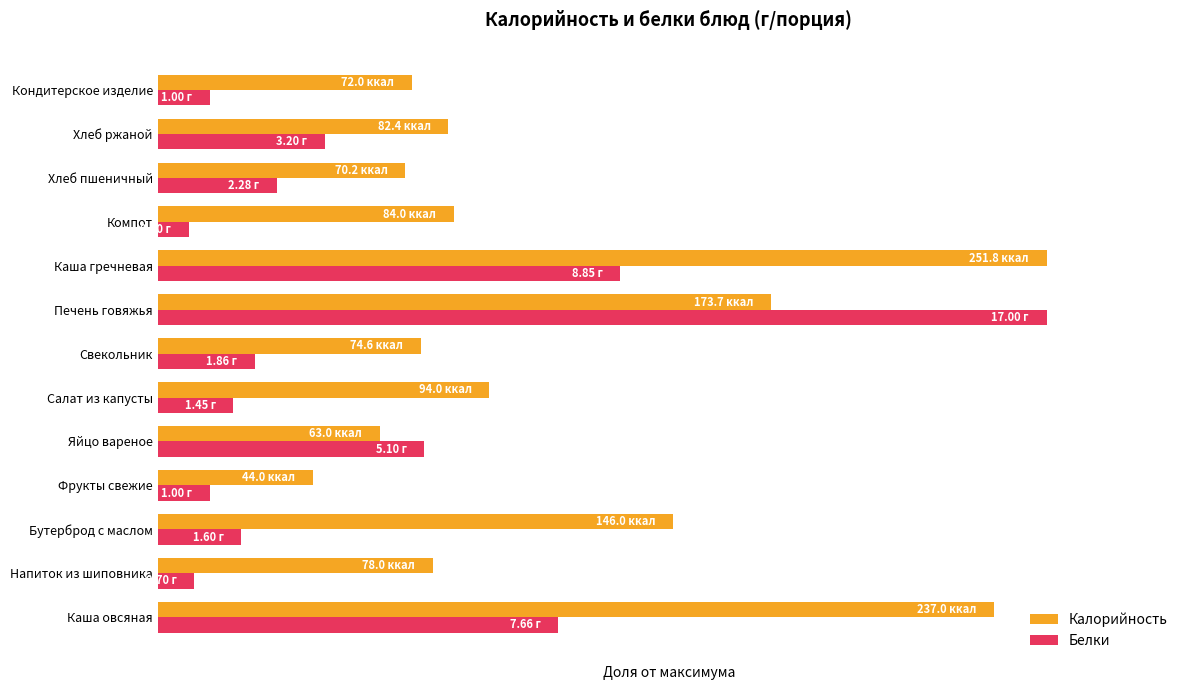

What is the maximum value shown in the chart?

1.0